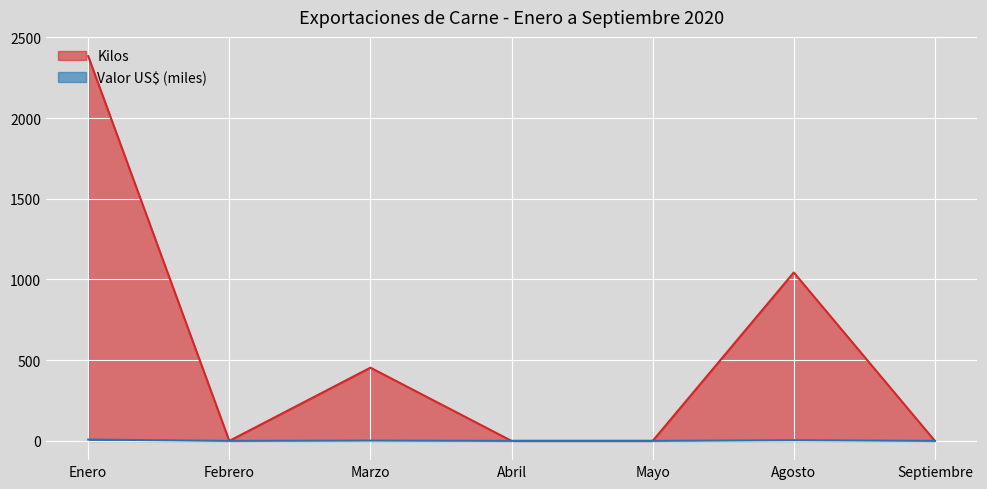

What position from the left is Marzo?

3